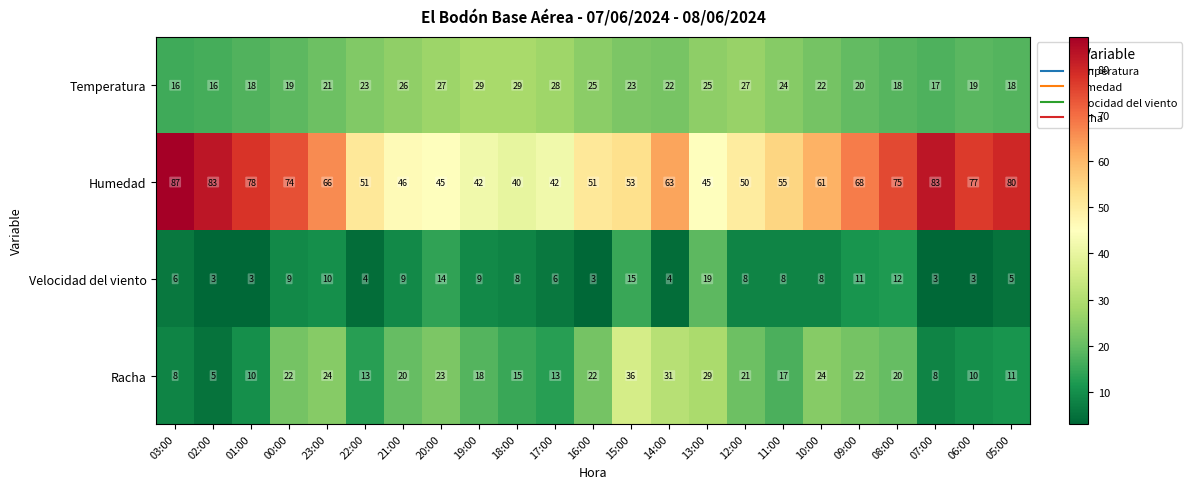

Which series has the largest total across all categories?

Humedad